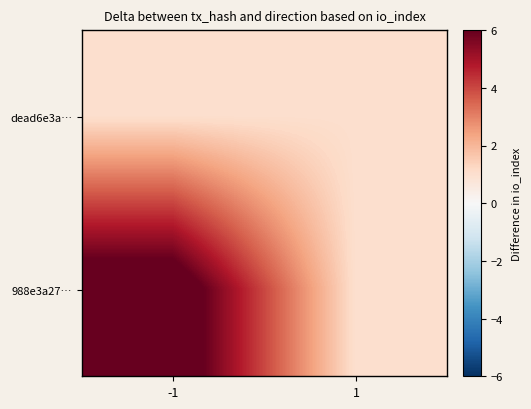

Between -1 and 1, which series saw the biggest shift?

988e3a27…